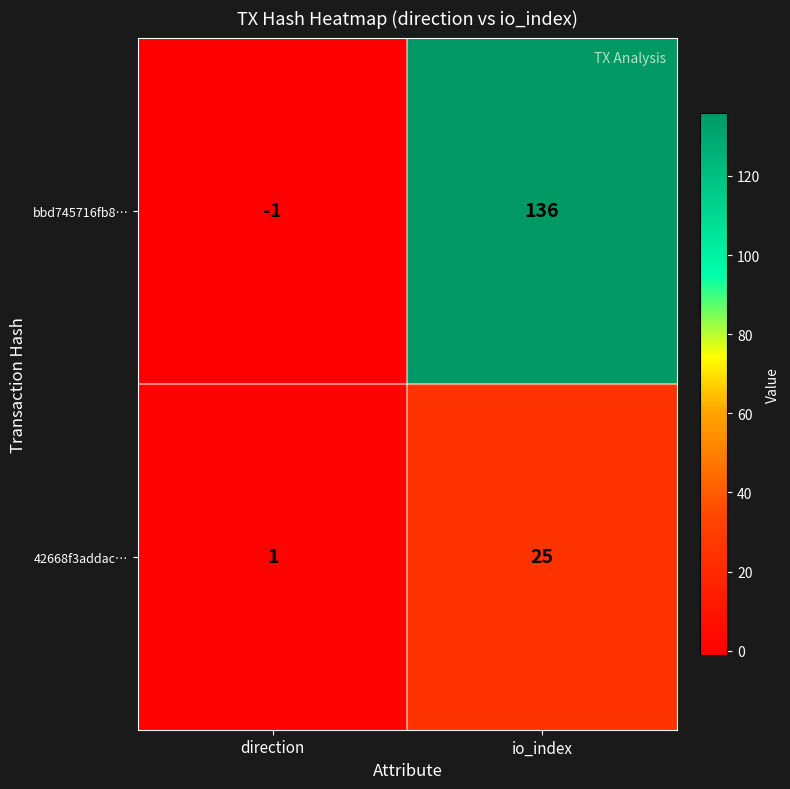

What is the average value of the bbd745716fb8… series?

68